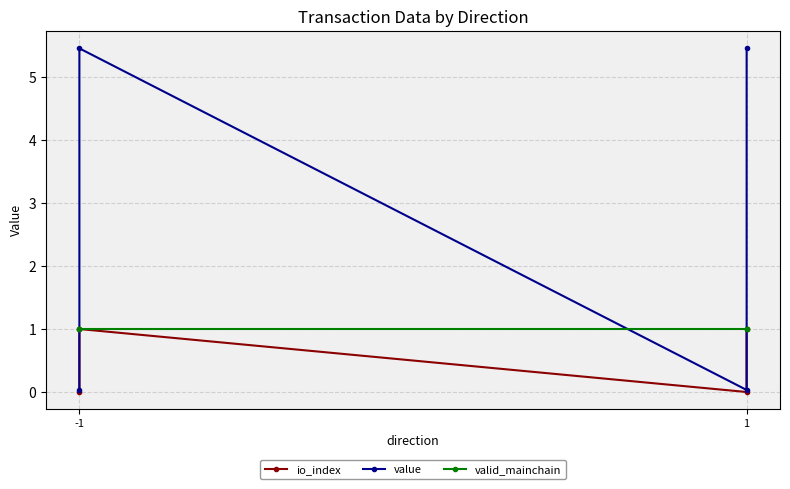

The value of io_index at 1 is 1.6. True or false?

False